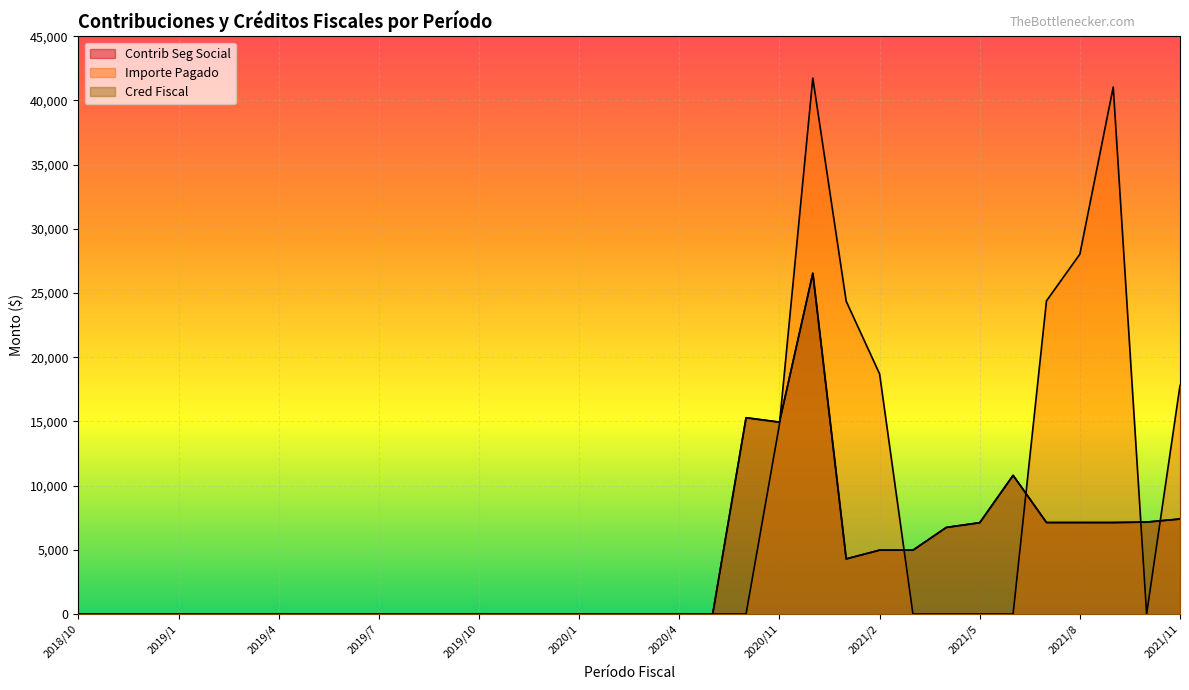

How many positive values does the Importe Pagado series have?

14